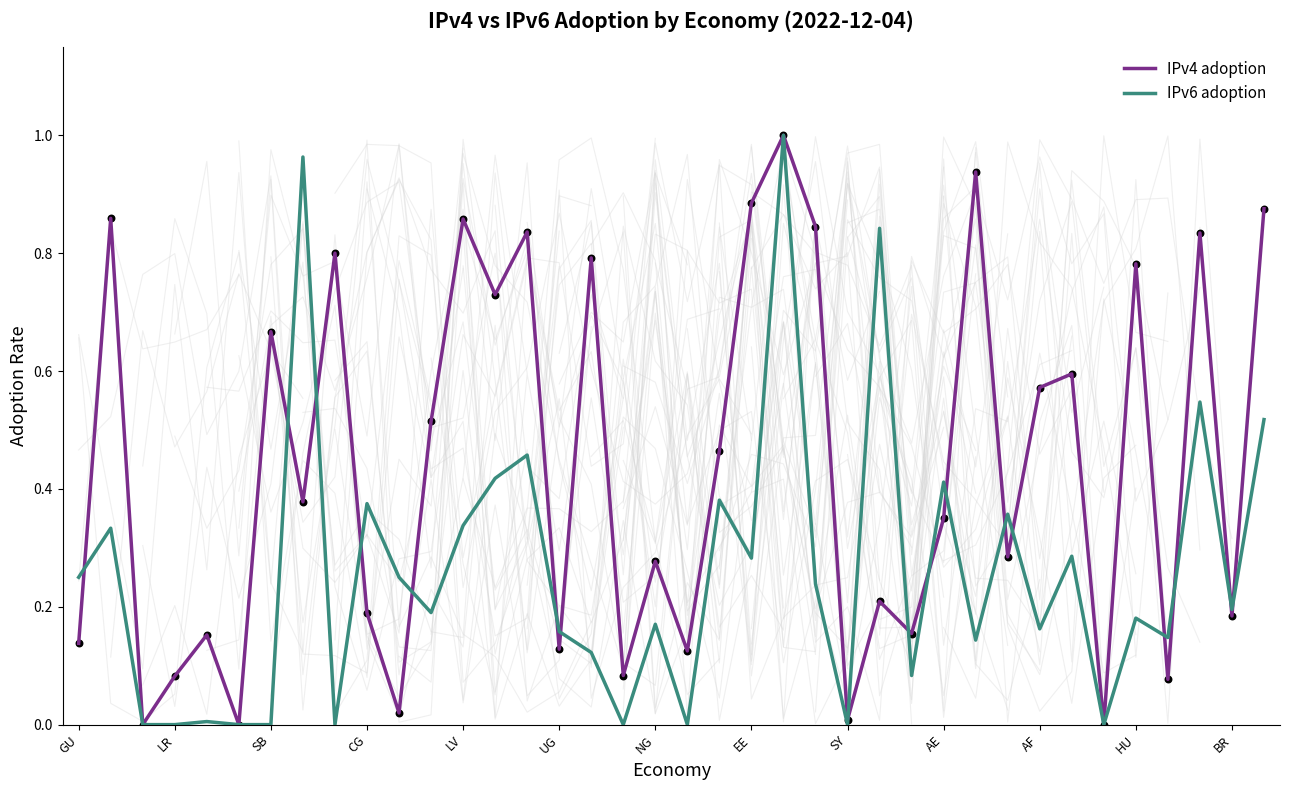

Which series has the largest total across all categories?

IPv4 adoption